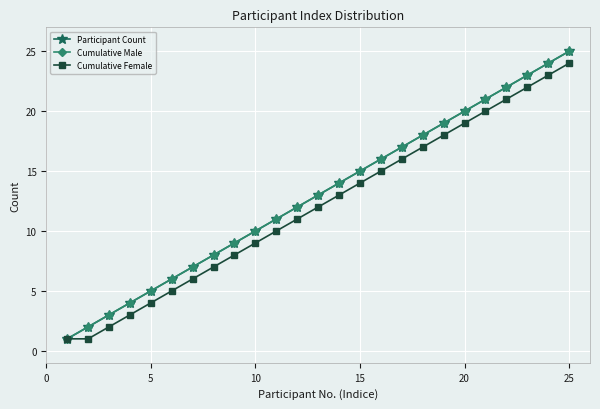

True or false: Cumulative Female and Cumulative Male intersect in this chart.

False